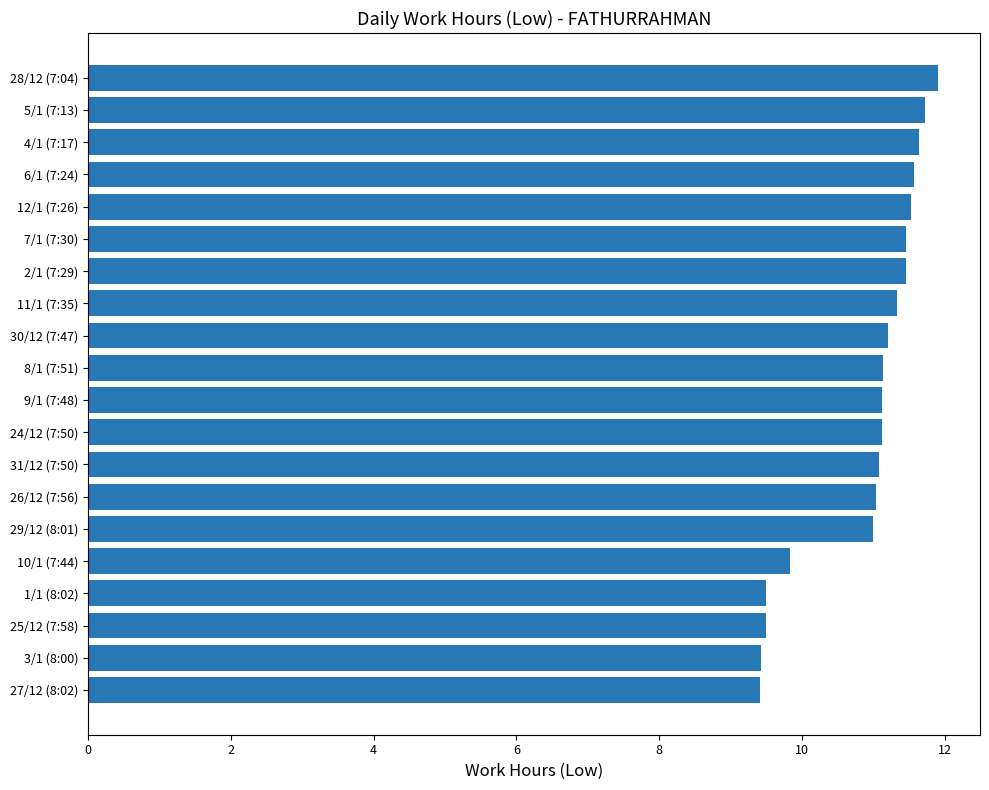

Does the chart contain stacked bars?

No